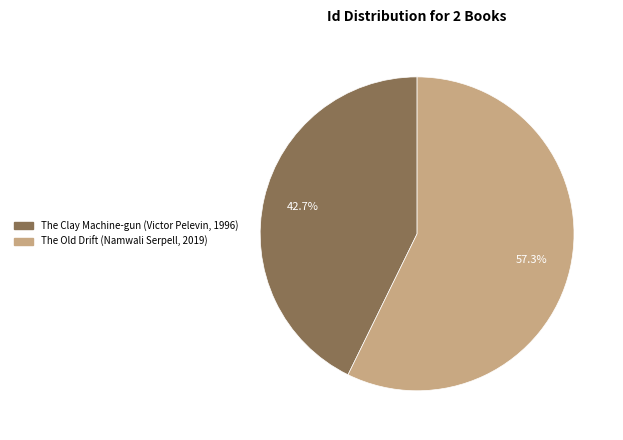

To the nearest percent, what is the average slice percentage?

50%